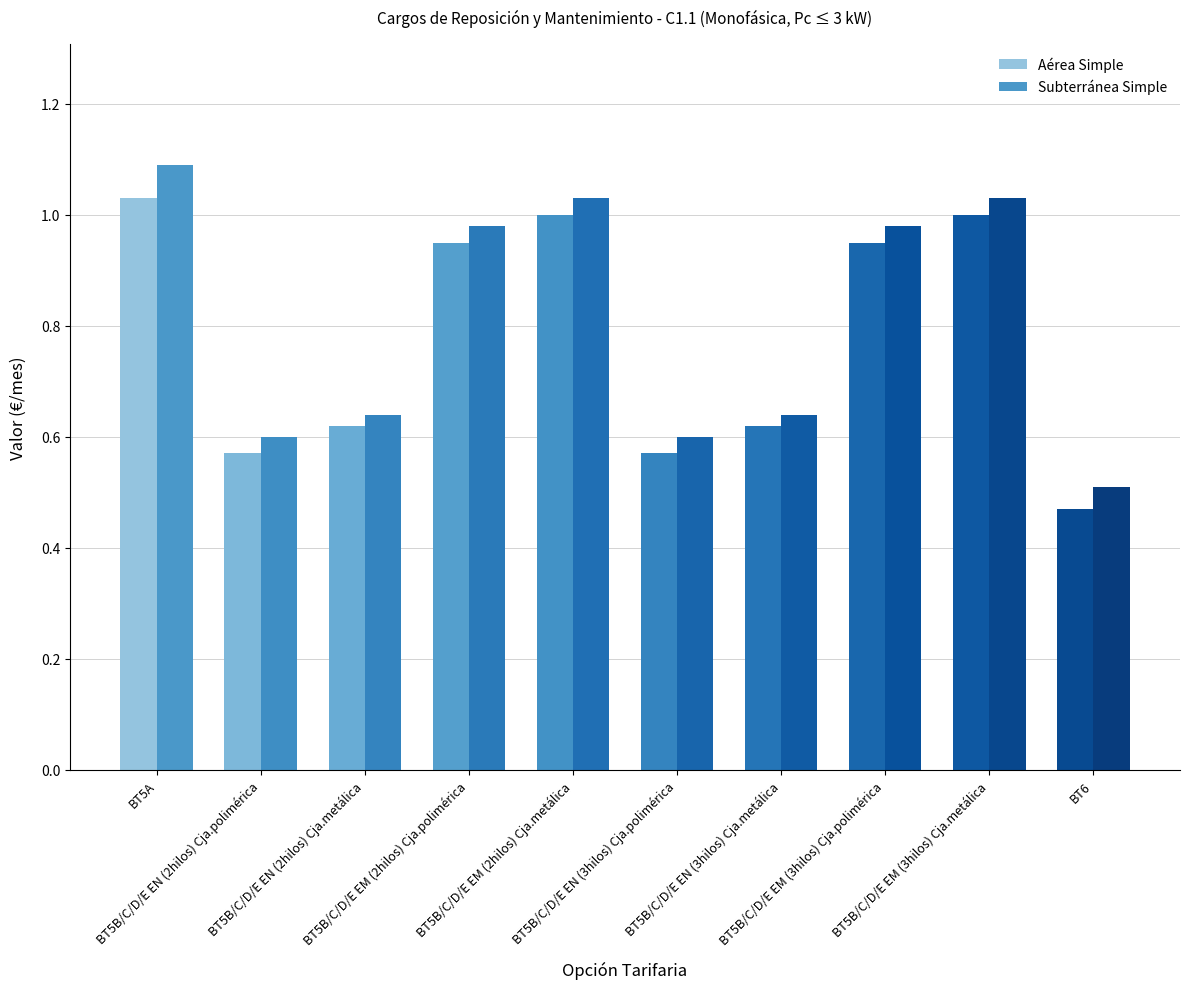

How many data points does each series have?

10